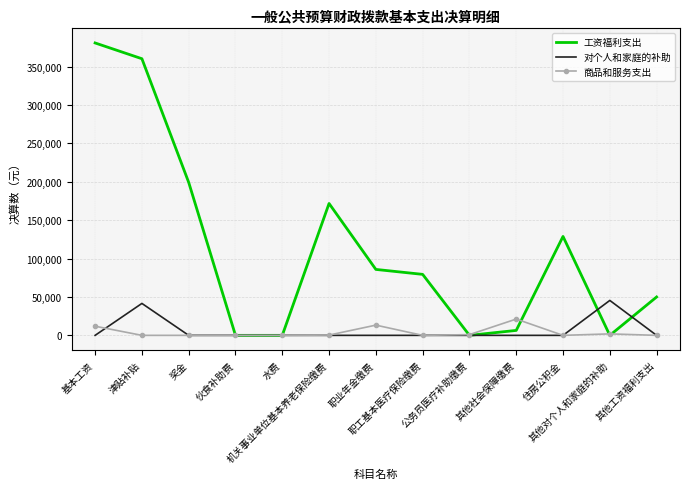

What is the maximum value for 对个人和家庭的补助?

45498.3